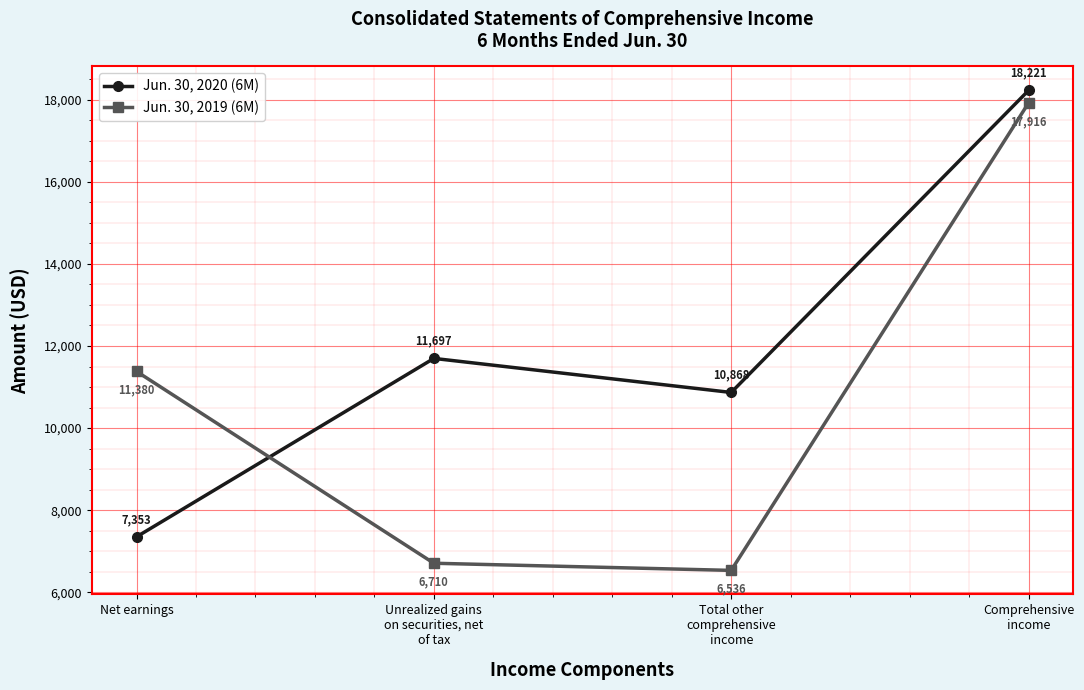

Reading left to right, list all the values displayed in this chart.

Jun. 30, 2020 (6M): Net earnings=7353	Unrealized gains
on securities, net
of tax=11697	Total other
comprehensive
income=10868	Comprehensive
income=18221
Jun. 30, 2019 (6M): Net earnings=11380	Unrealized gains
on securities, net
of tax=6710	Total other
comprehensive
income=6536	Comprehensive
income=17916